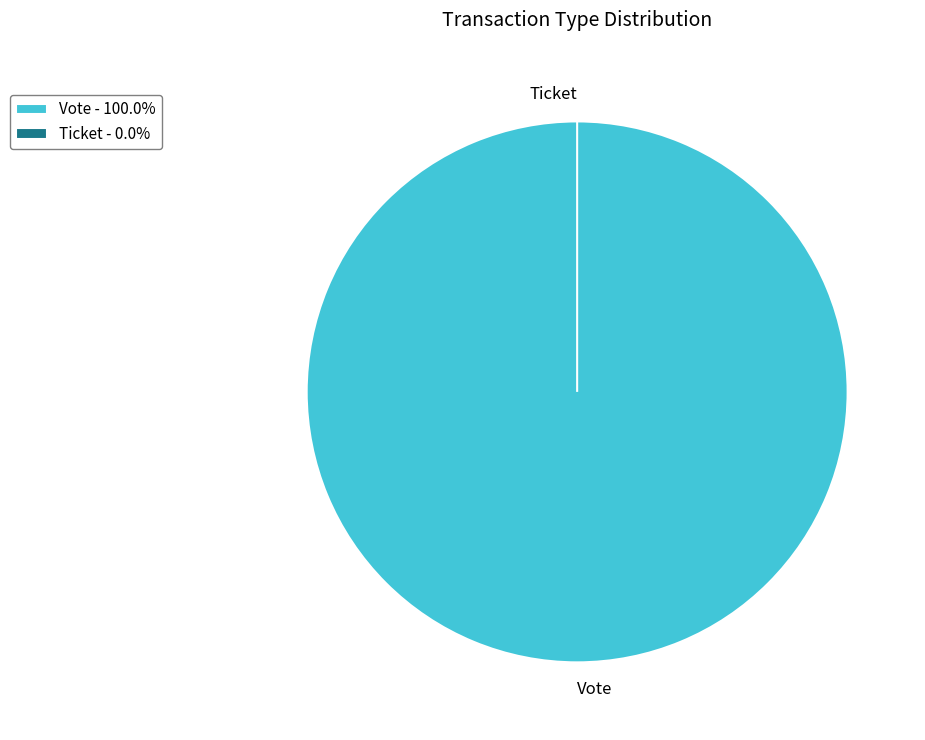

To the nearest percent, what portion does Vote represent?

100%